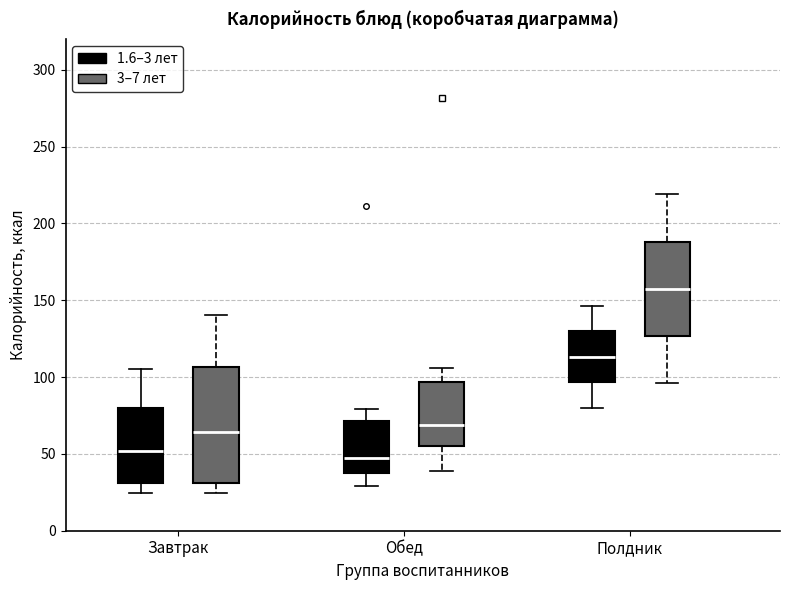

Reading left to right, read every box against the y-axis: the position of its median line, the range the box covers, and the ends of its whiskers. The values are not printed on the chart, so give them approximately, as read against the axis.

Завтрак (1.6–3 лет): median 50, box 30 to 80, whiskers 25 to 105
Завтрак (3–7 лет): median 65, box 30 to 105, whiskers 25 to 140
Обед (1.6–3 лет): median 45, box 35 to 70, whiskers 30 to 80
Обед (3–7 лет): median 70, box 55 to 95, whiskers 40 to 105
Полдник (1.6–3 лет): median 115, box 95 to 130, whiskers 80 to 145
Полдник (3–7 лет): median 155, box 125 to 190, whiskers 95 to 220